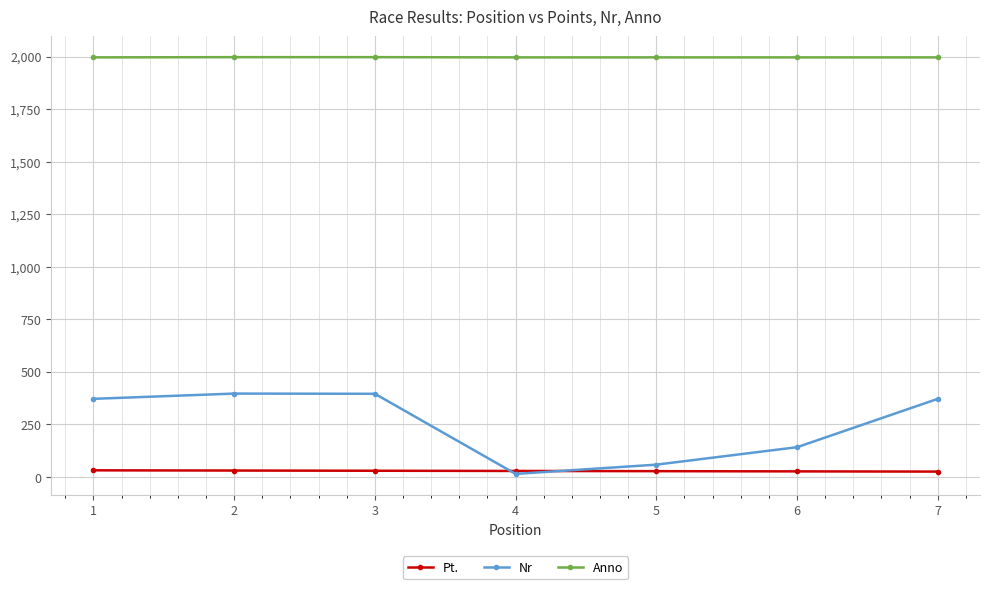

List the series in order of their peak value, lowest first.

Pt., Nr, Anno